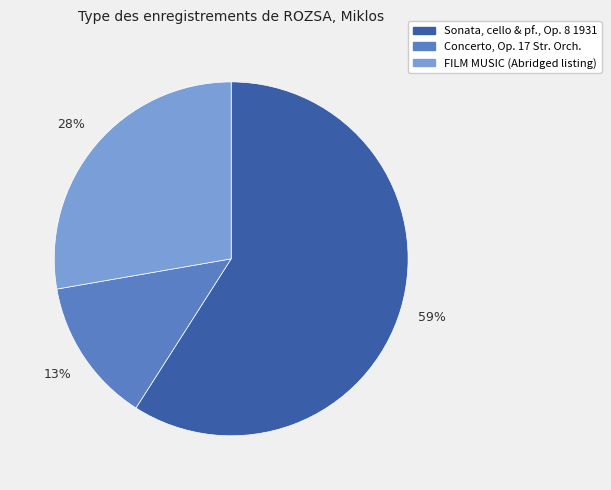

How many slices are in this pie chart?

3